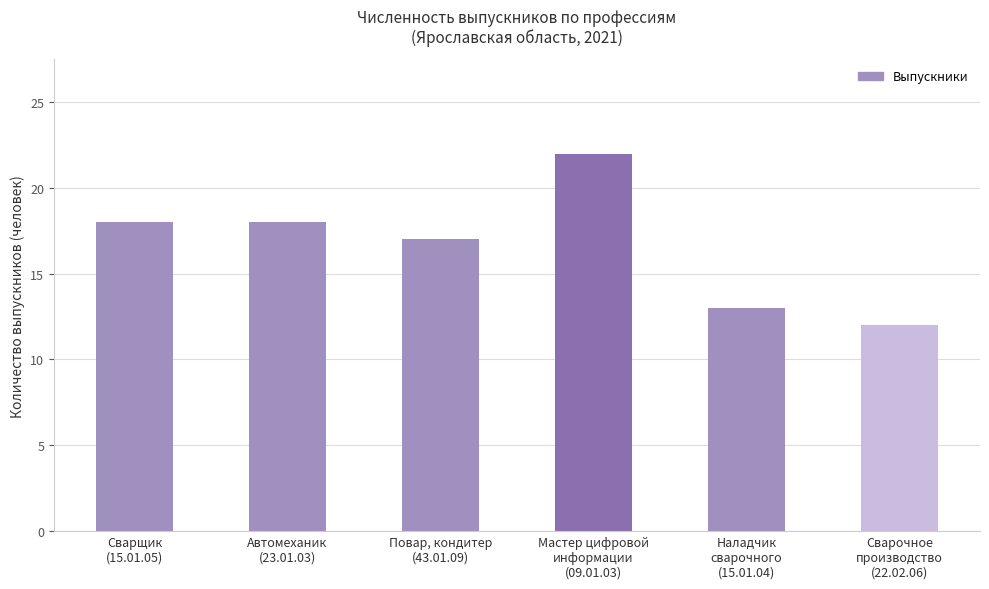

Are the bars horizontal?

No